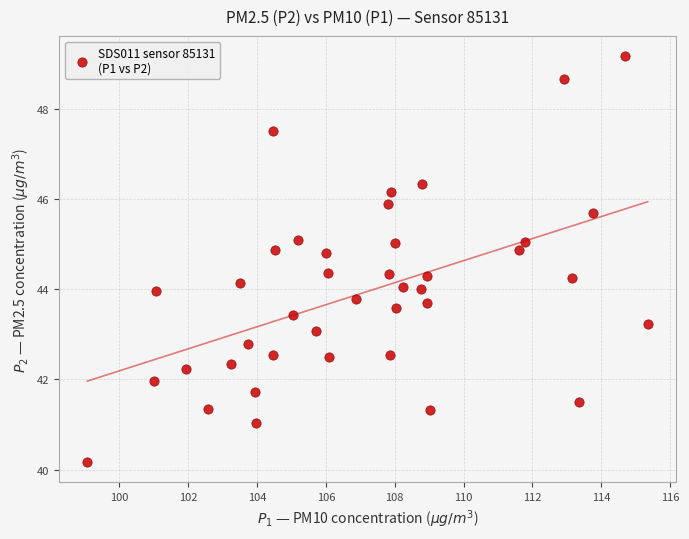

What is the range of Y values (max minus min)?

9.0